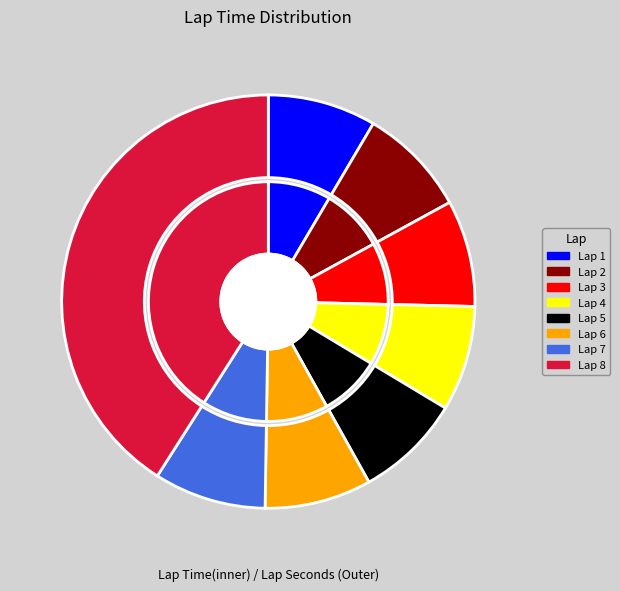

Does Lap 3 represent more than half of the total?

No